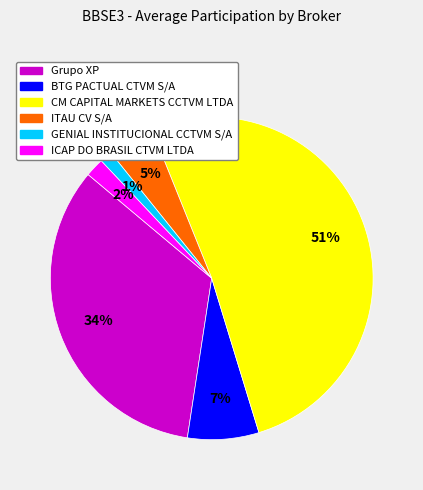

How many segments does this pie chart have?

6